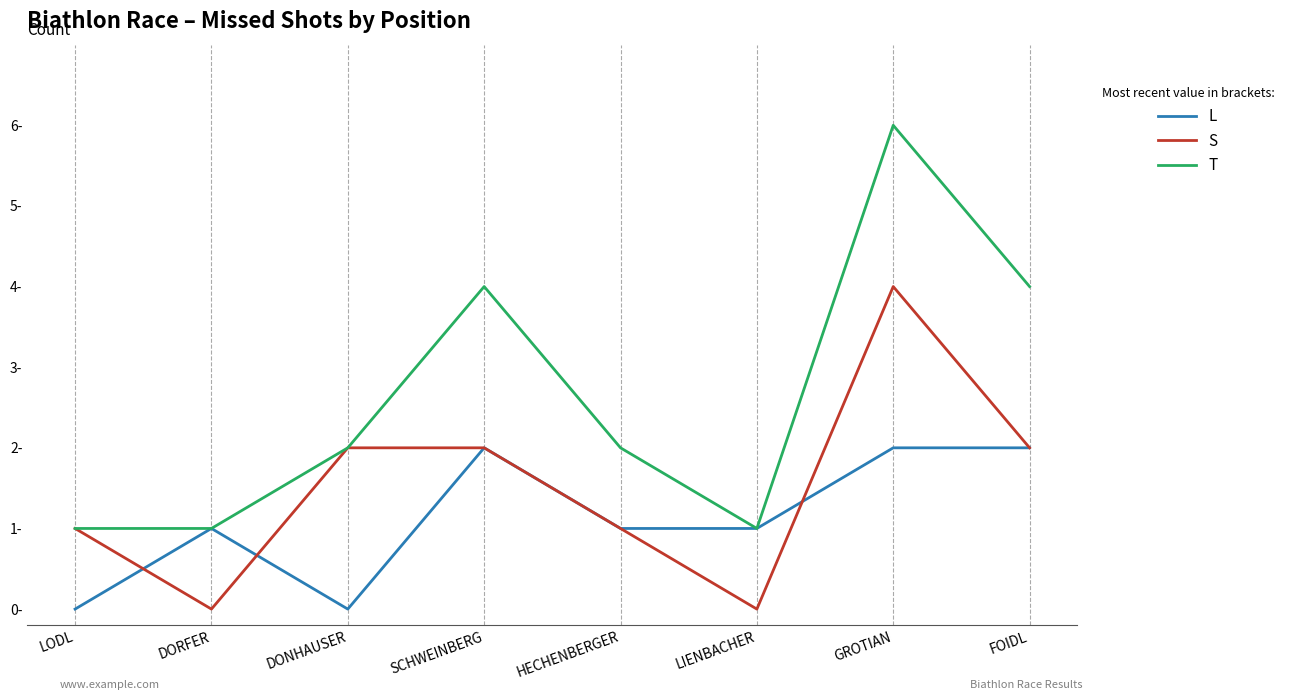

In S, how many points are higher than both neighbors (excluding endpoints)?

1